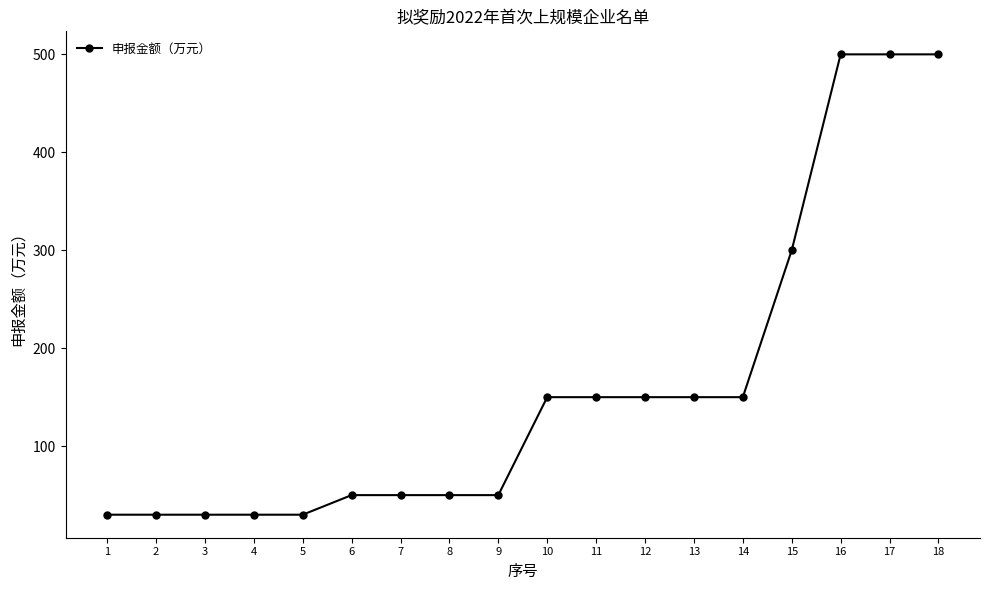

What is the value of the 9th point from the left?

50